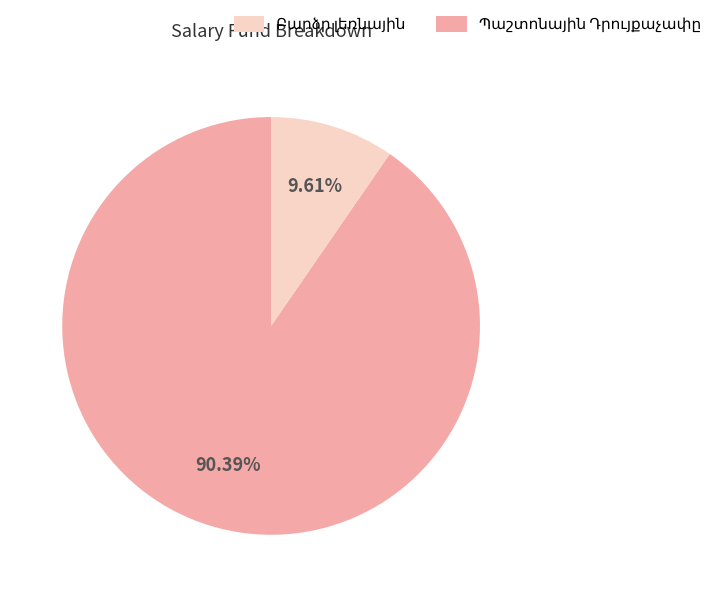

Is there any slice that represents more than half of the pie?

Yes